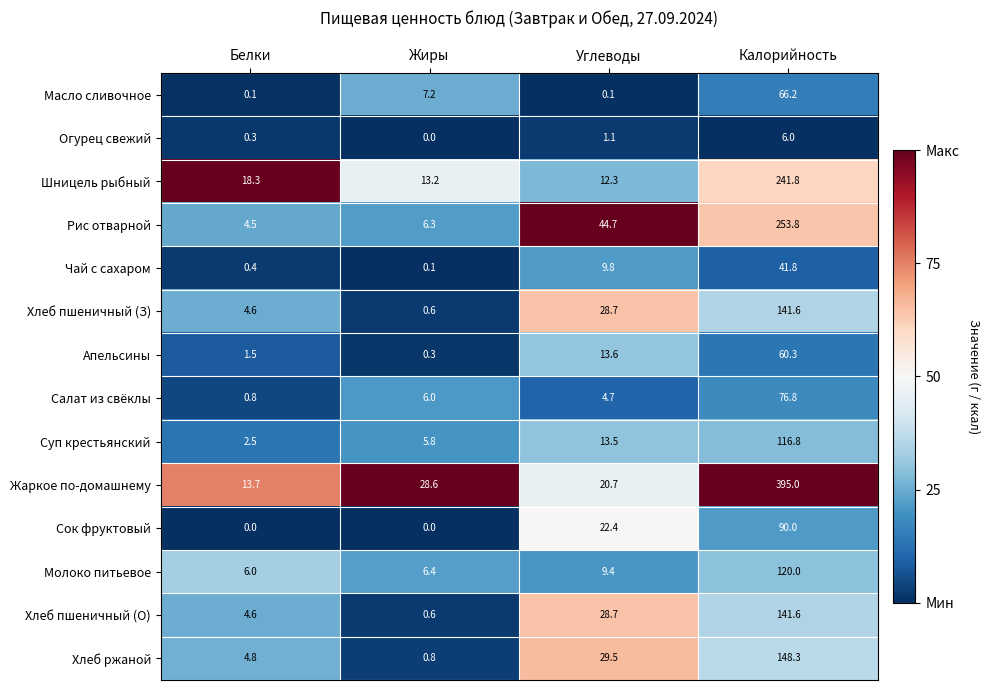

Which category has the highest value across all series?

Калорийность